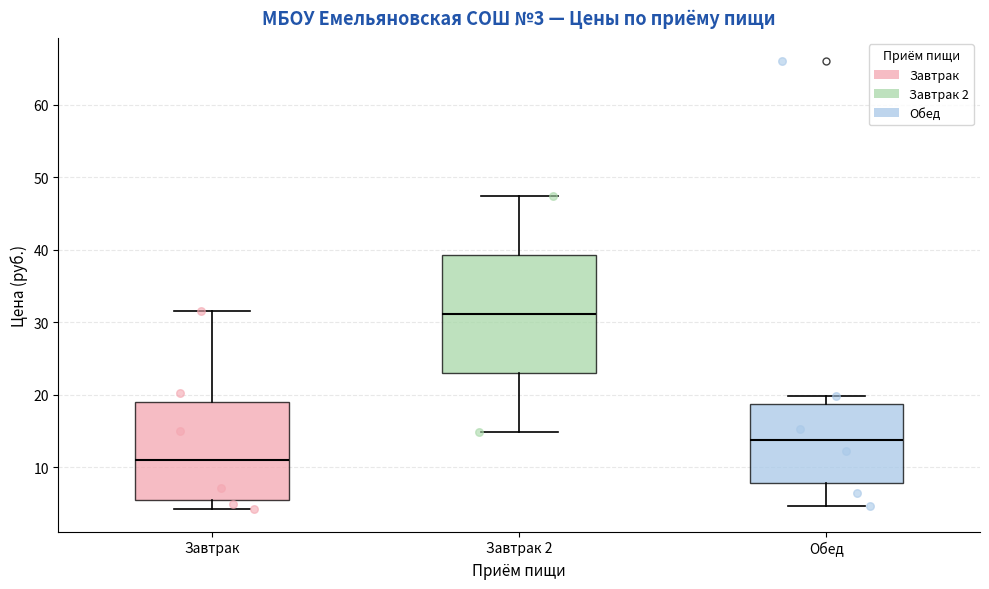

Comparing the boxes themselves (not the whiskers), which one is the tallest?

Завтрак 2